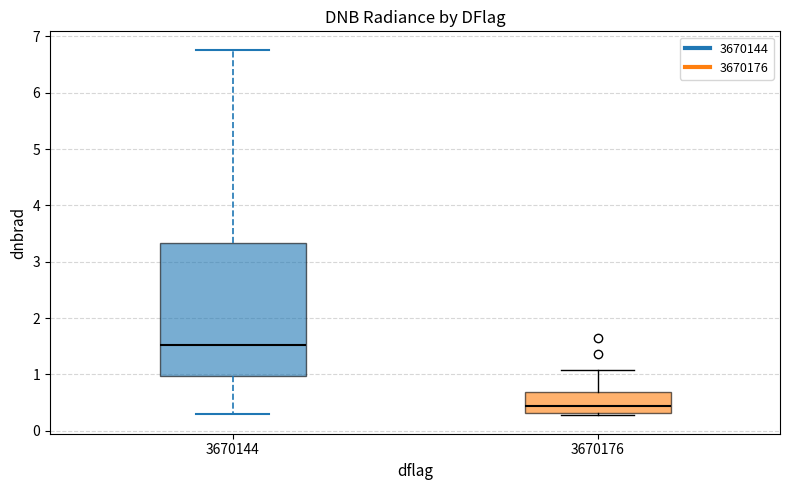

Reading left to right, transcribe this box plot: for each box, give where its median line is, the range the box spans, and where its two whiskers end, as read against the y-axis. The values are not printed on the chart, so give them approximately, as read against the axis.

3670144: median 1.5, box 1.0 to 3.3, whiskers 0.3 to 6.8
3670176: median 0.4, box 0.3 to 0.7, whiskers 0.3 (just below the box's lower edge) to 1.1